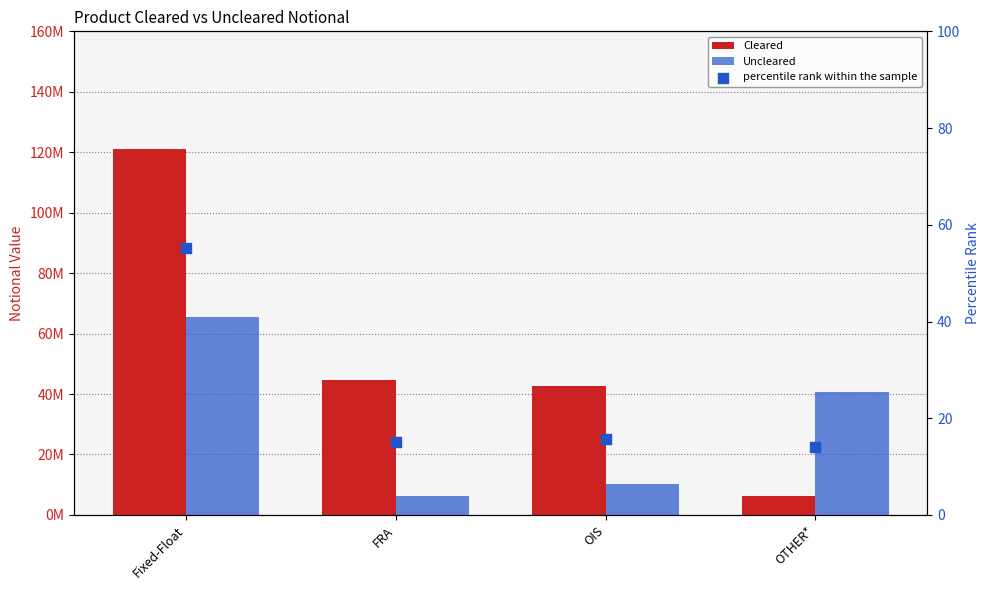

At which category is the sum across all series the highest?

Fixed-Float